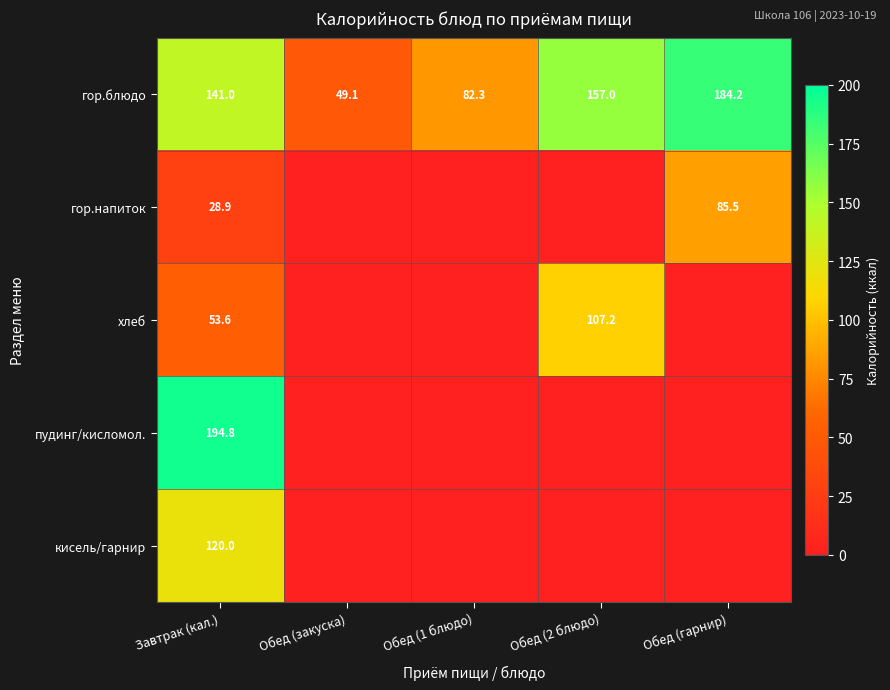

True or false: кисель/гарнир has a value of 120.0 at Завтрак (кал.).

True